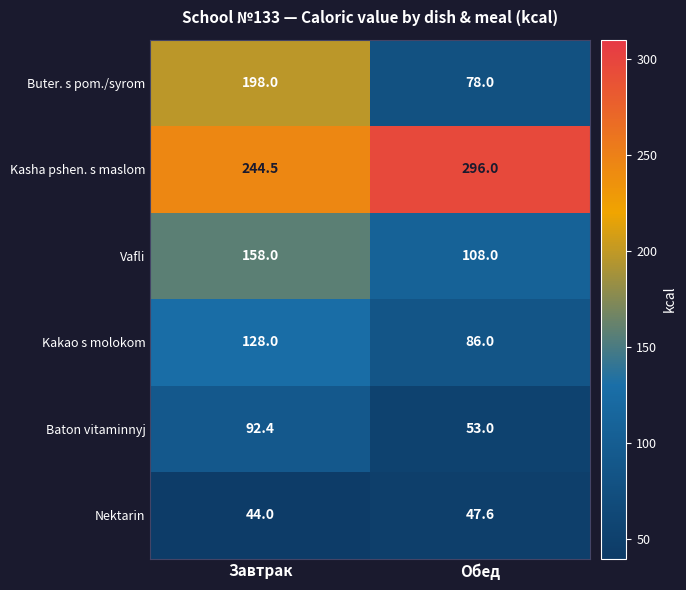

What is the sum of the Vafli values at Завтрак and Обед?

266.0